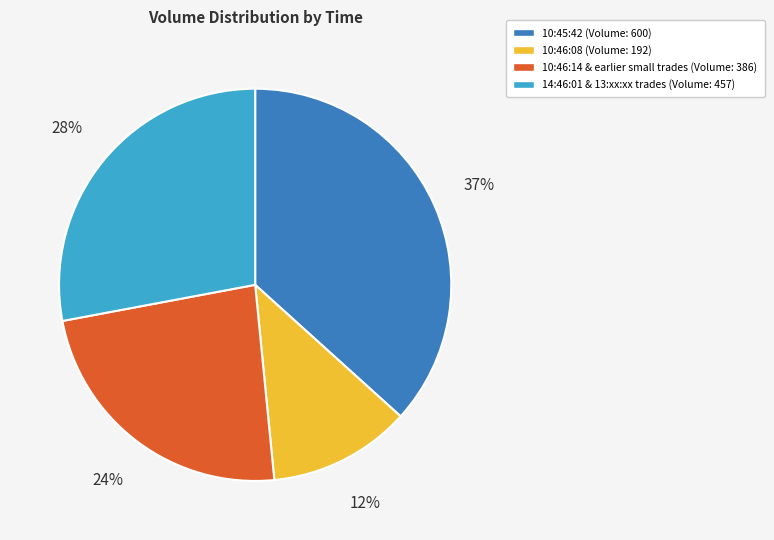

To the nearest percent, what is the average slice percentage?

25%